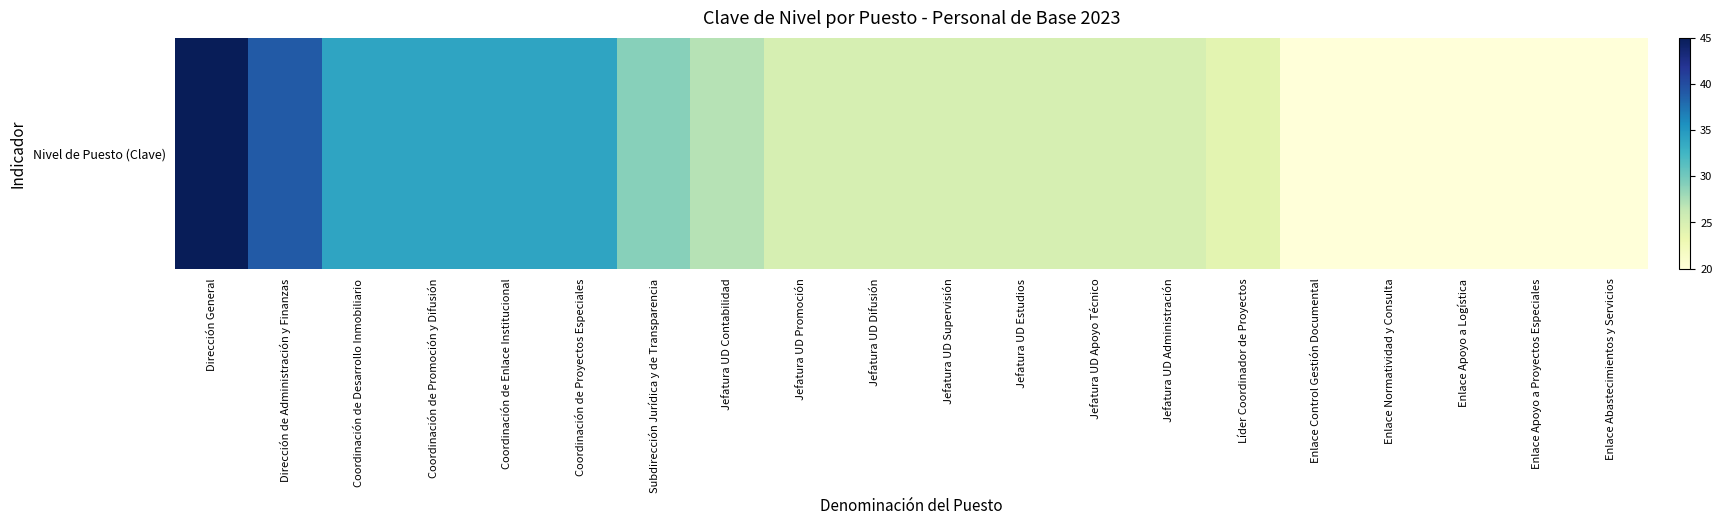

At which category does the chart reach its peak across all series?

Dirección General